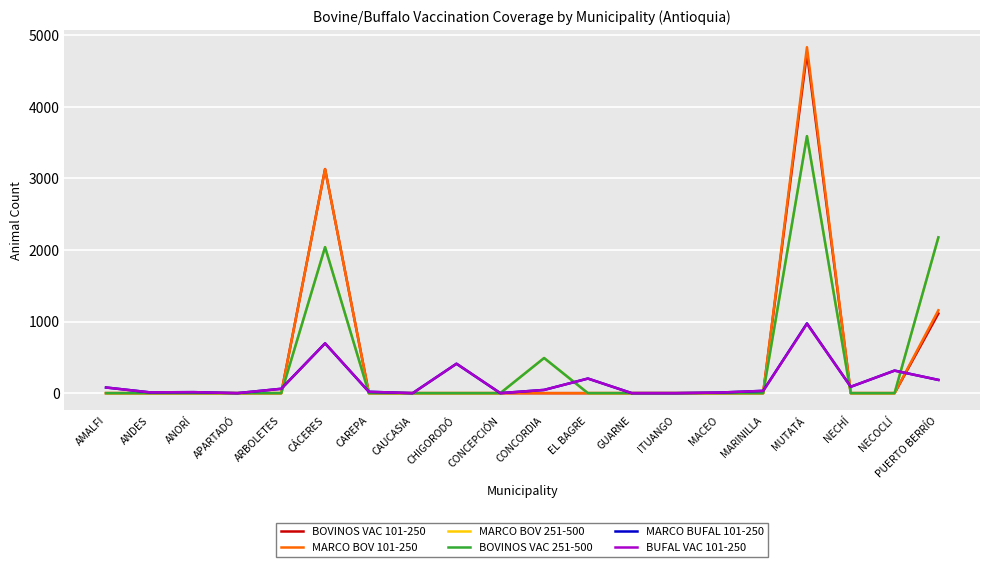

What is the difference between the MARCO BOV 101-250 values at MUTATÁ and AMALFI?

4835